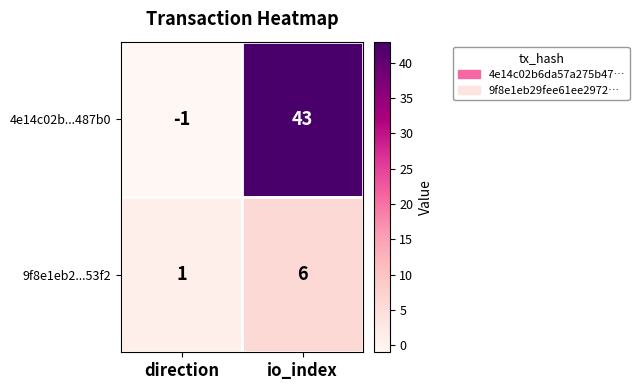

What value does the 9f8e1eb2...53f2 series have at io_index?

6